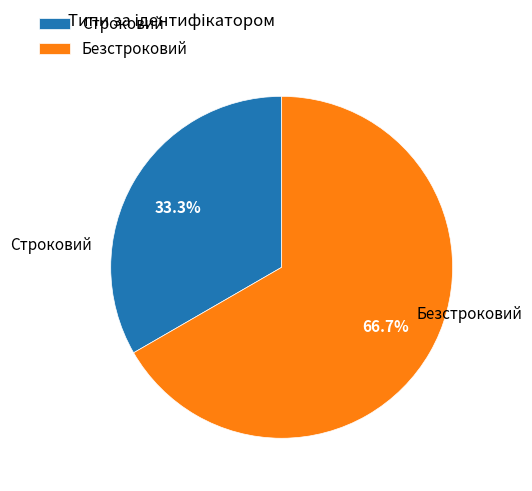

Is the sum of Безстроковий and Строковий greater than half?

Yes